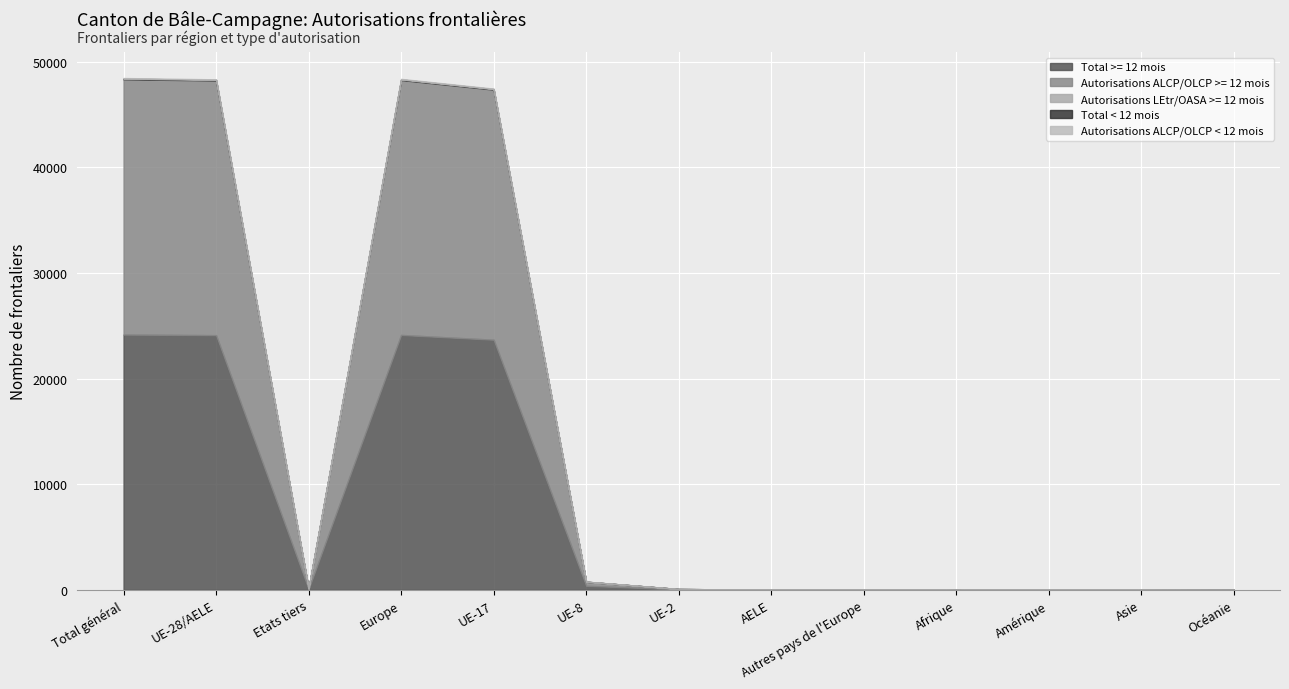

At which category is the sum across all series the highest?

Total général